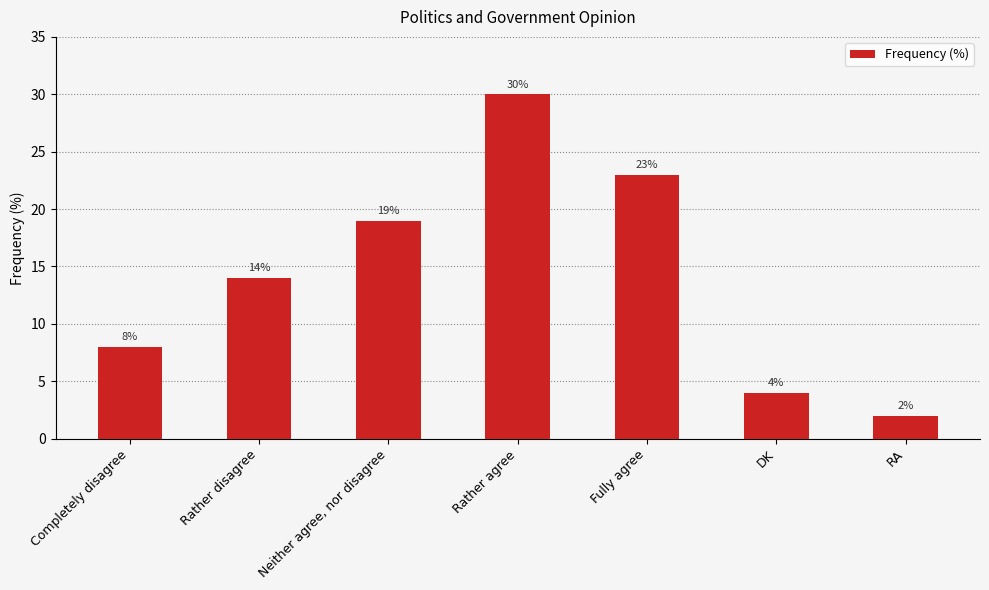

What is the sum of all values?

100